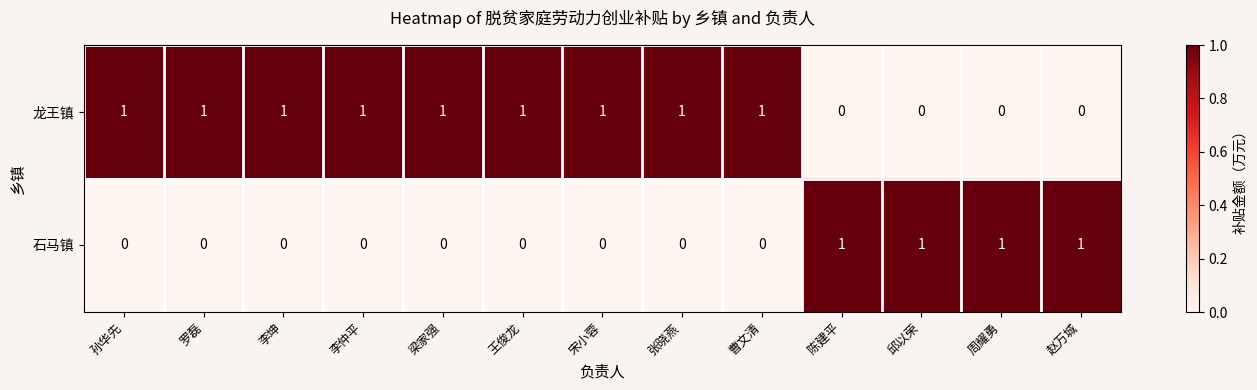

Reading right to left, extract all data points from this chart.

龙王镇: 0	0	0	0	1	1	1	1	1	1	1	1	1
石马镇: 1	1	1	1	0	0	0	0	0	0	0	0	0